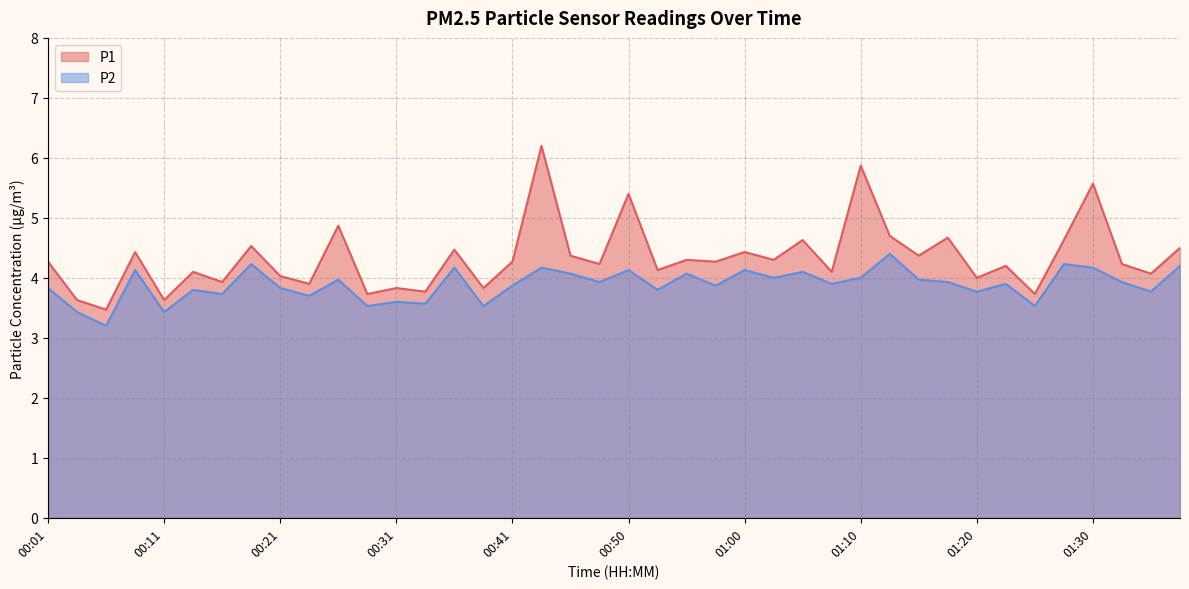

Count the number of categories in the chart.

40